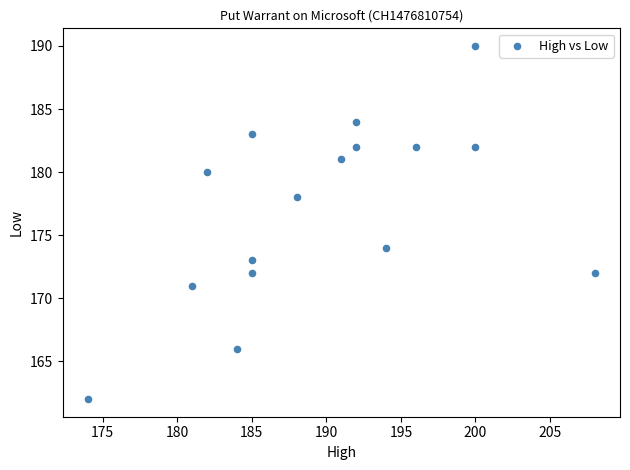

What is the range of Y values (max minus min)?

28